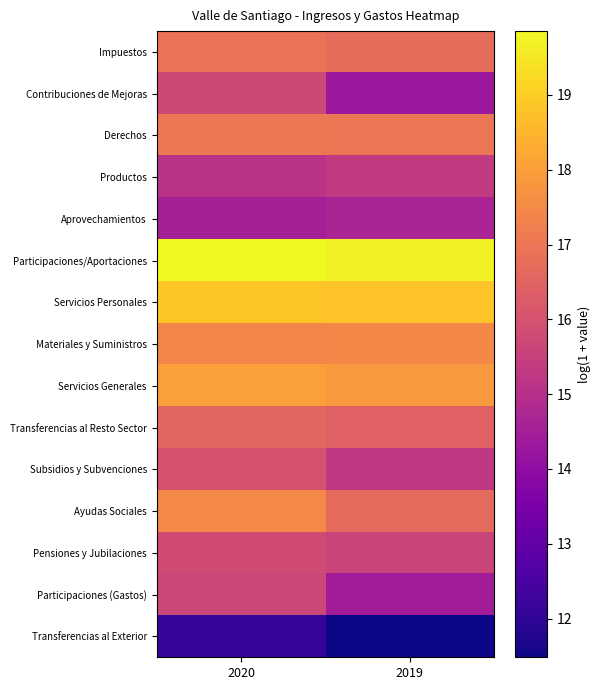

Between 2020 and 2019, which is larger?

2020